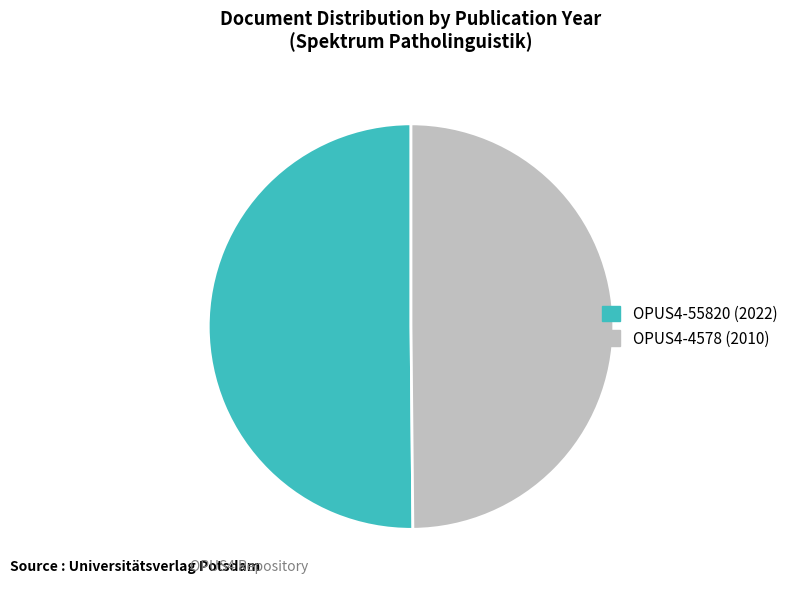

Approximately how many times larger is the value at OPUS4-4578 compared to OPUS4-55820?

1.0